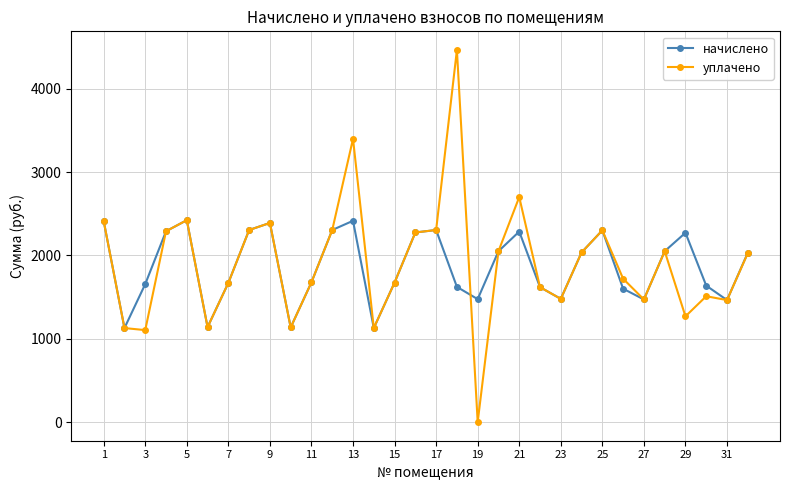

Rank the series by their maximum value, from lowest to highest.

начислено, уплачено